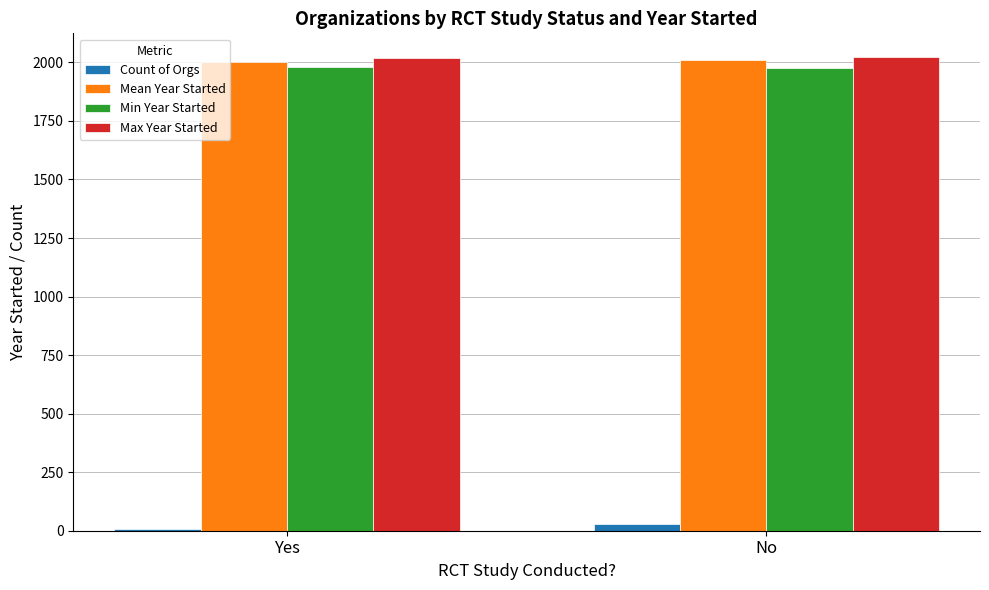

What is the difference between the Max Year Started values at Yes and No?

3.0